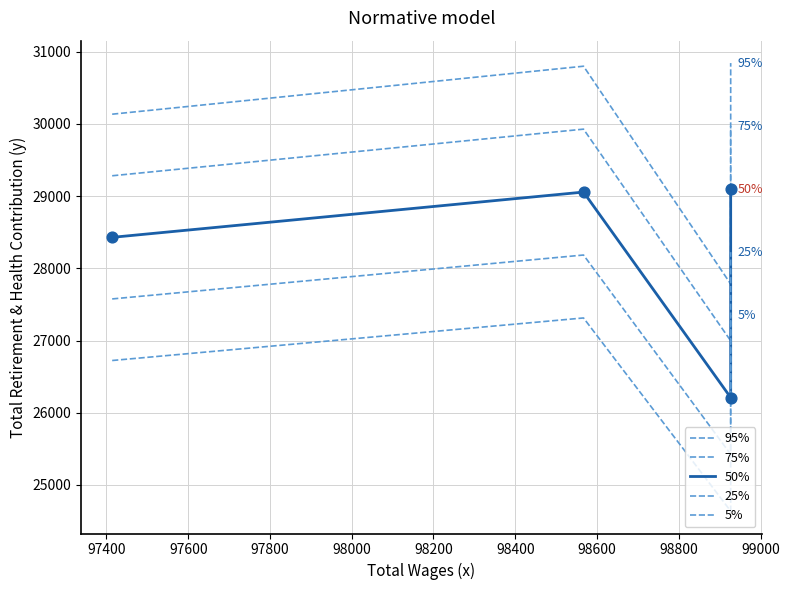

At how many categories does at least one series exceed 30514?

2